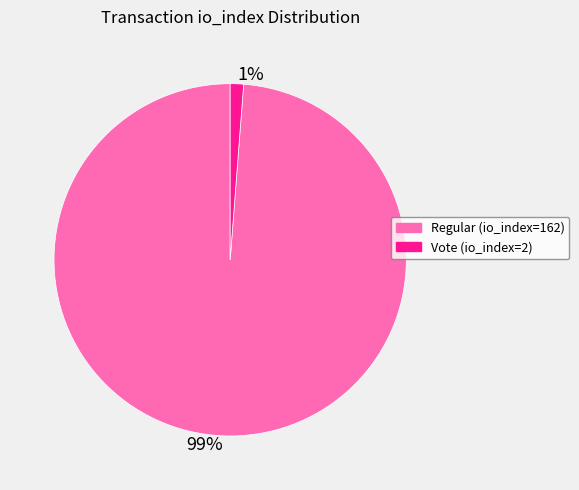

Is the sum of 99% and 1% greater than half?

Yes